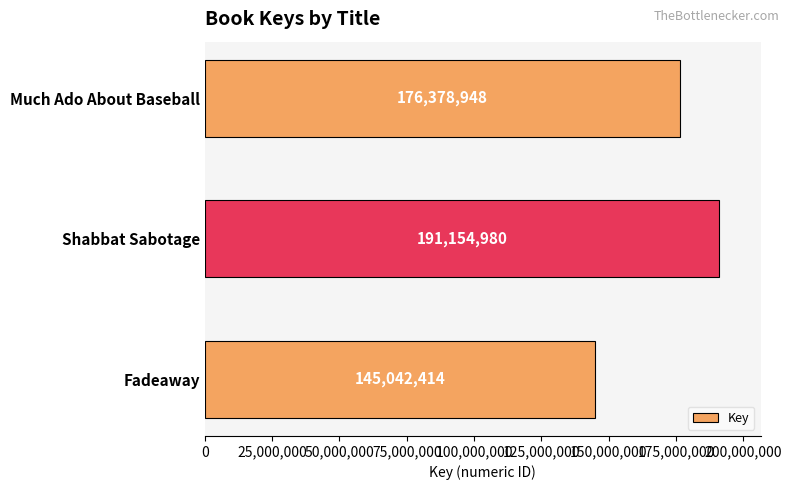

Which category has the highest value across all series?

Shabbat Sabotage